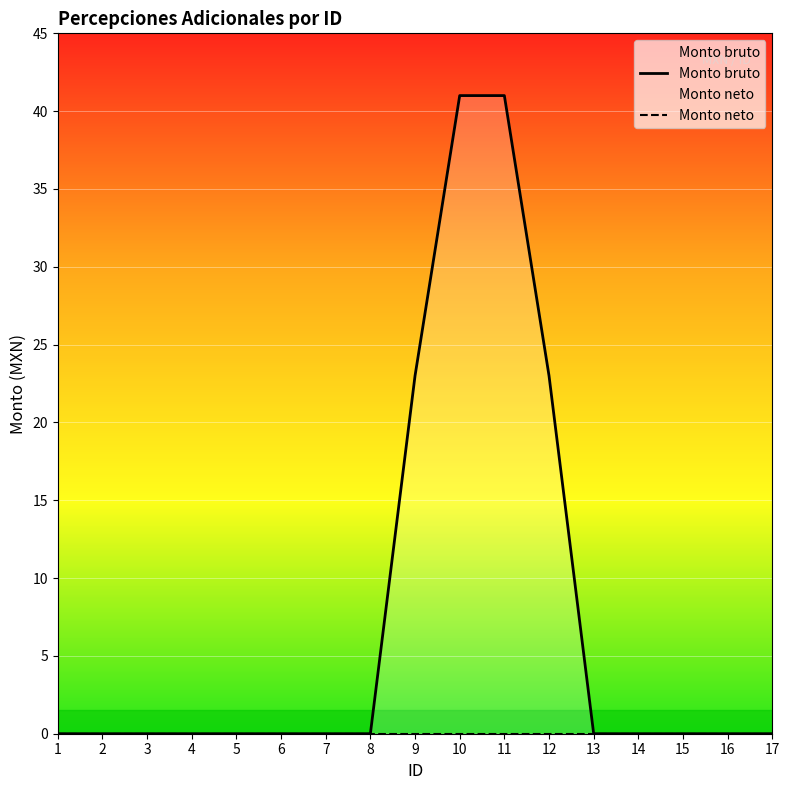

Which category has the highest value across all series?

10